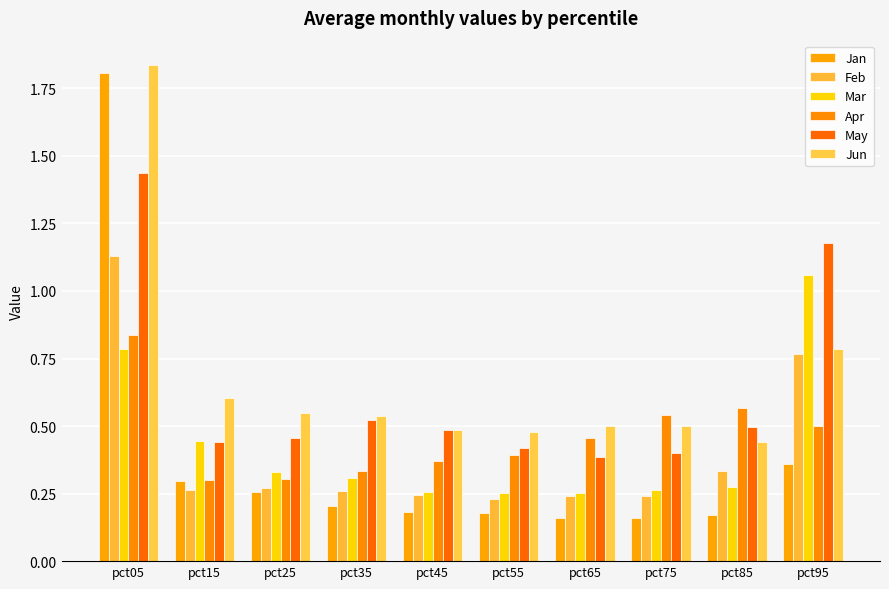

Are the bars grouped side by side (vs. stacked)?

Yes